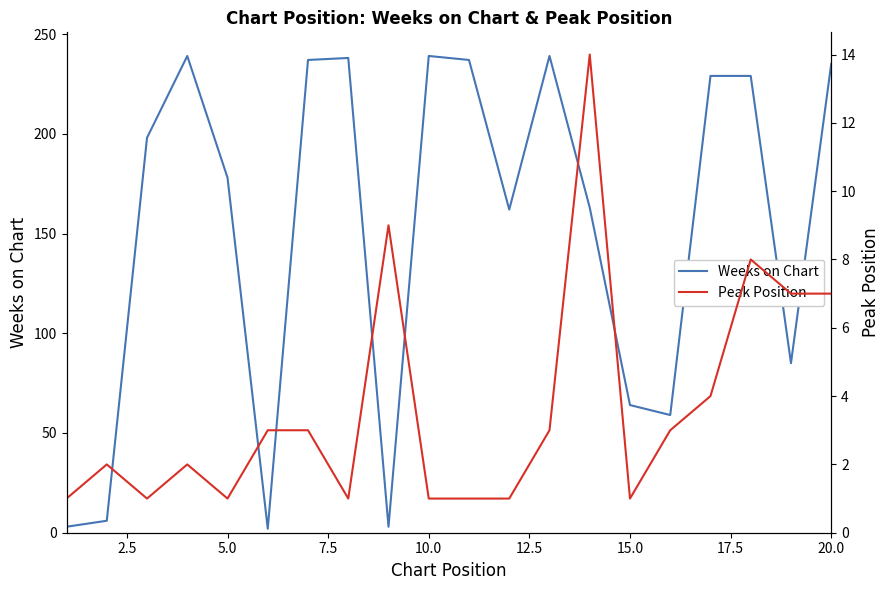

True or false: Weeks on Chart has more than 0 points higher than both neighbors.

True